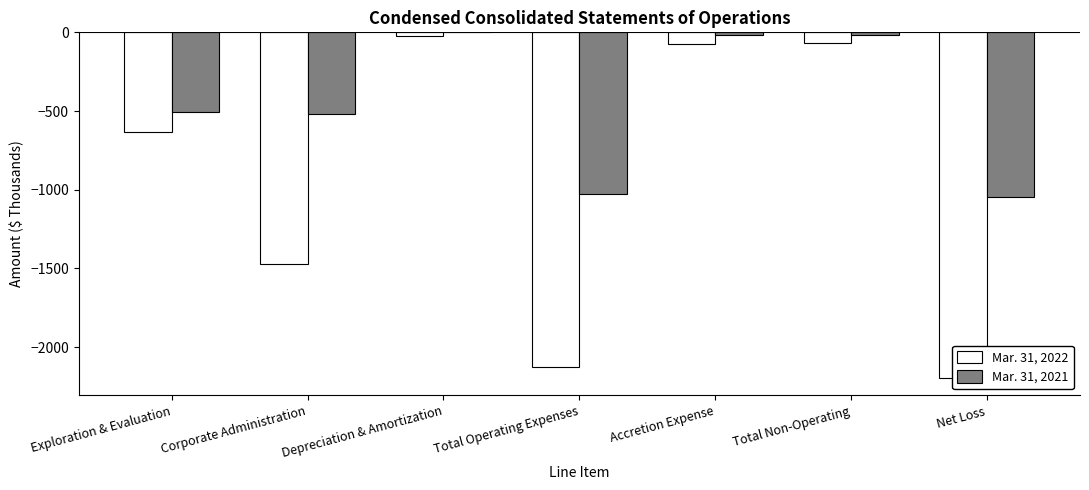

What position from the right is Depreciation & Amortization?

5